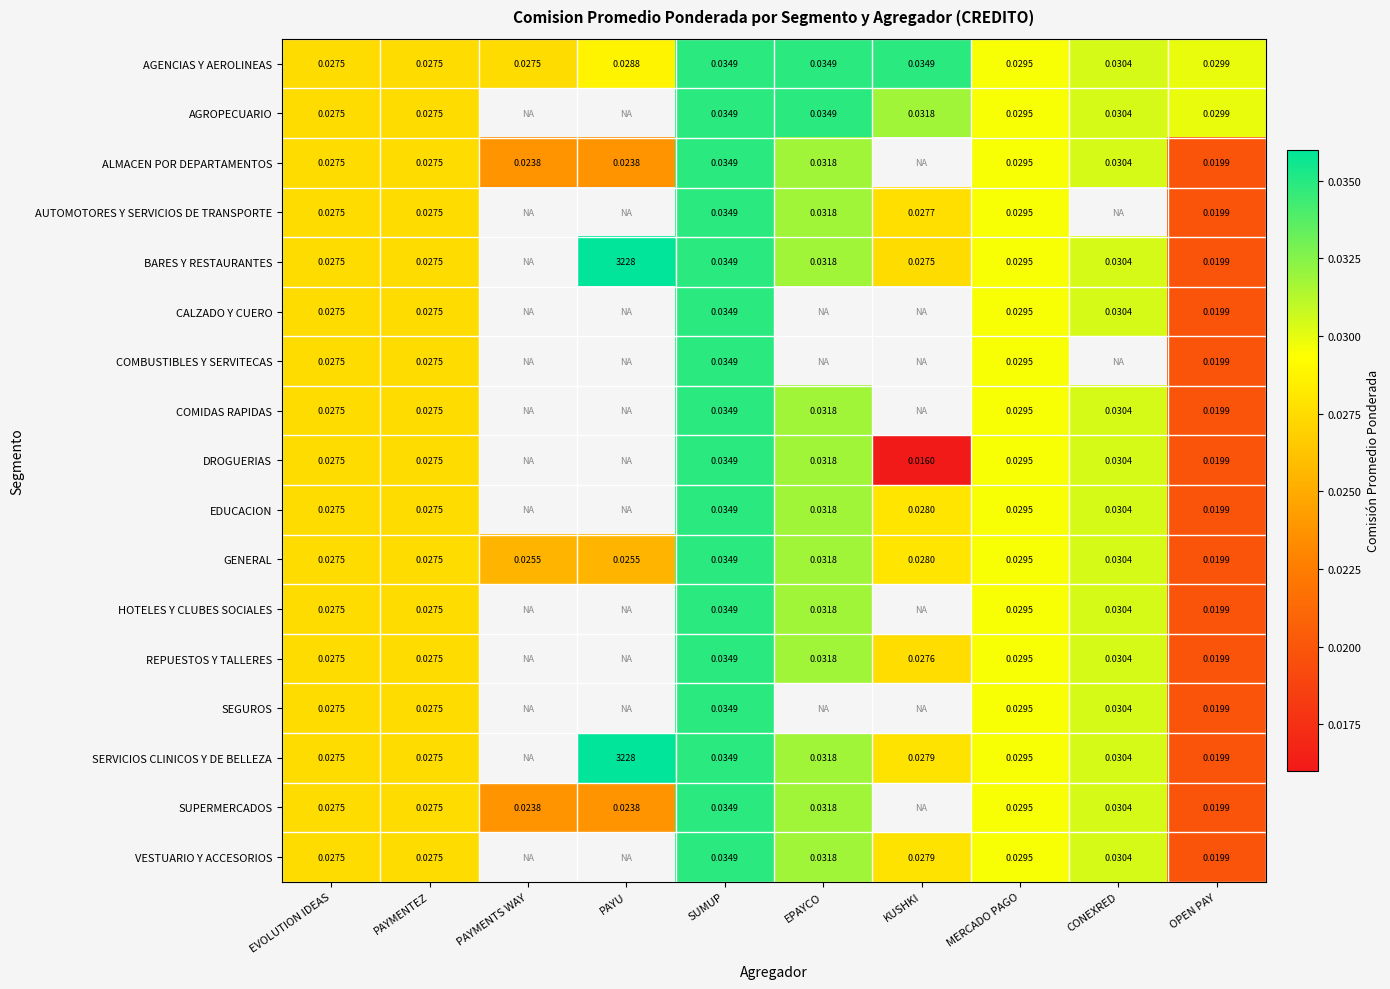

At which category does the chart reach its minimum across all series?

KUSHKI